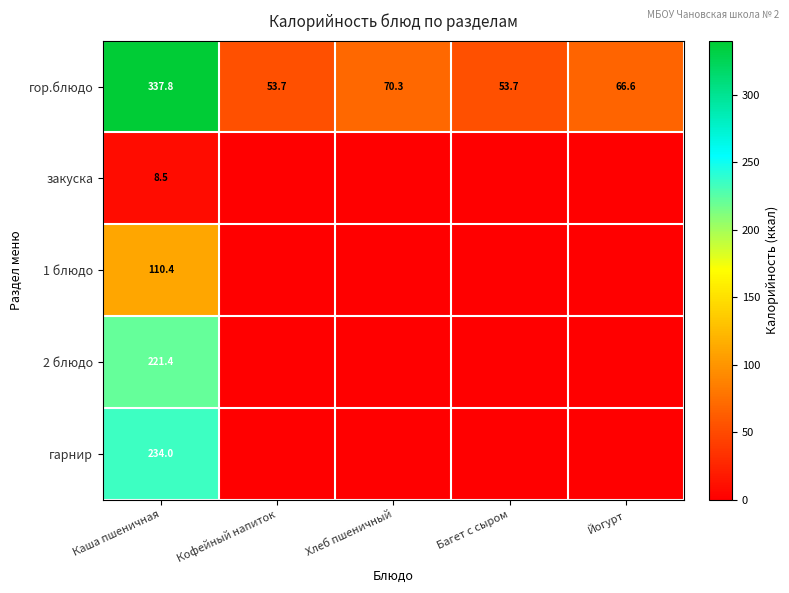

Is it true that гор.блюдо equals 66.6 at Йогурт?

True